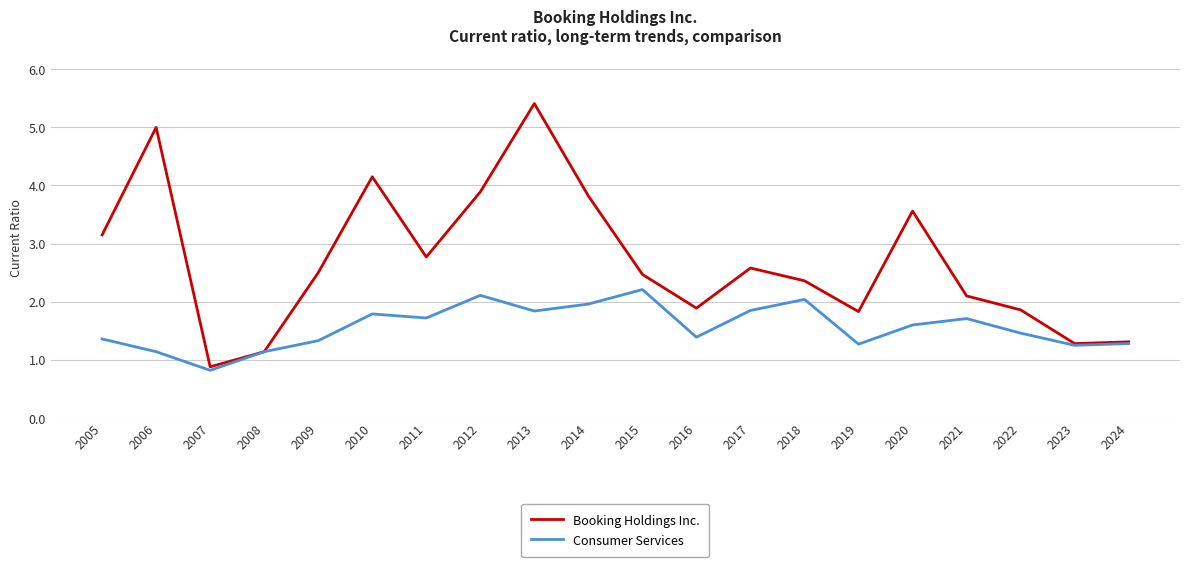

What is the approximate value of Consumer Services at 2024?

1.3